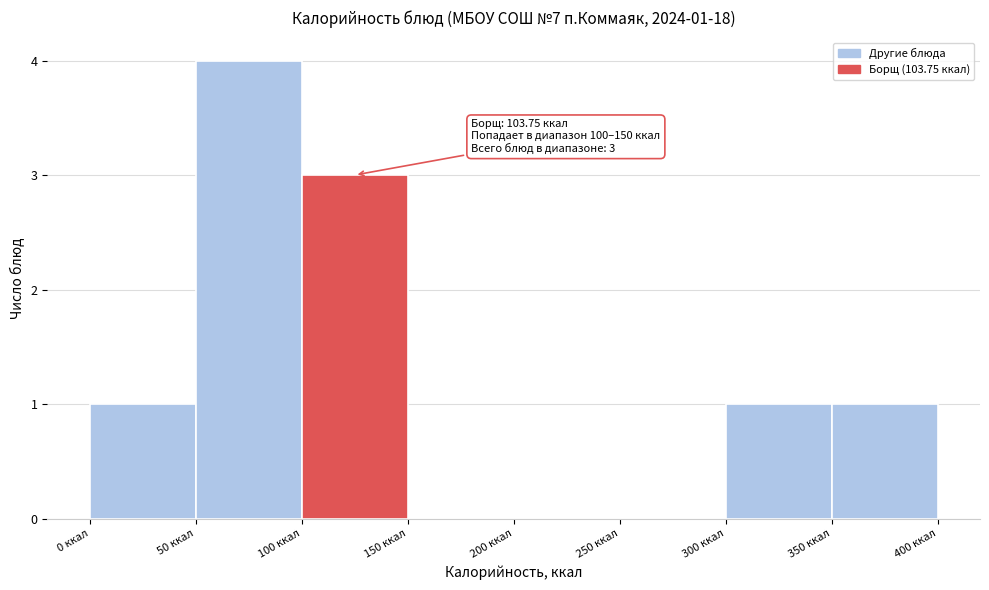

Which range on the x-axis has the tallest bar?

50 to 100